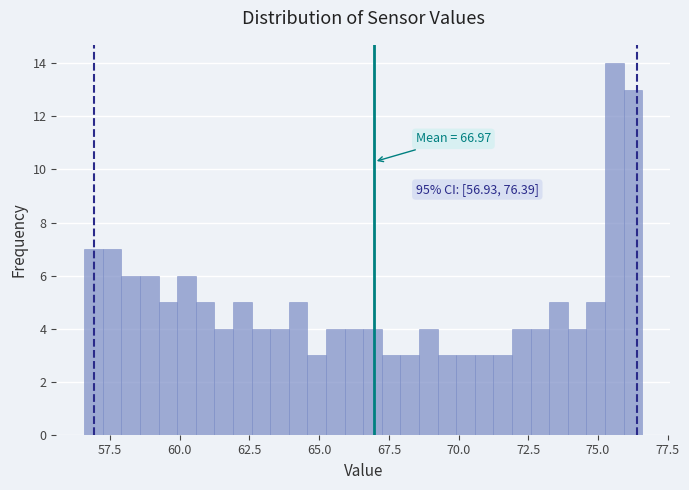

Read against the x-axis, roughly where is the centre of the tallest bar?

75.5